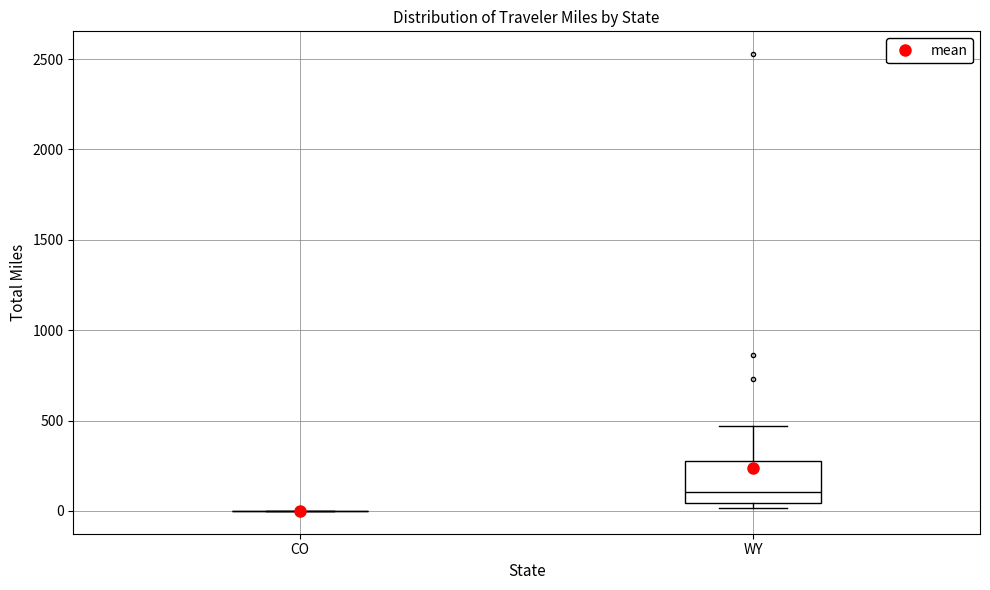

Which box is the tallest, from its lower edge to its upper edge?

WY